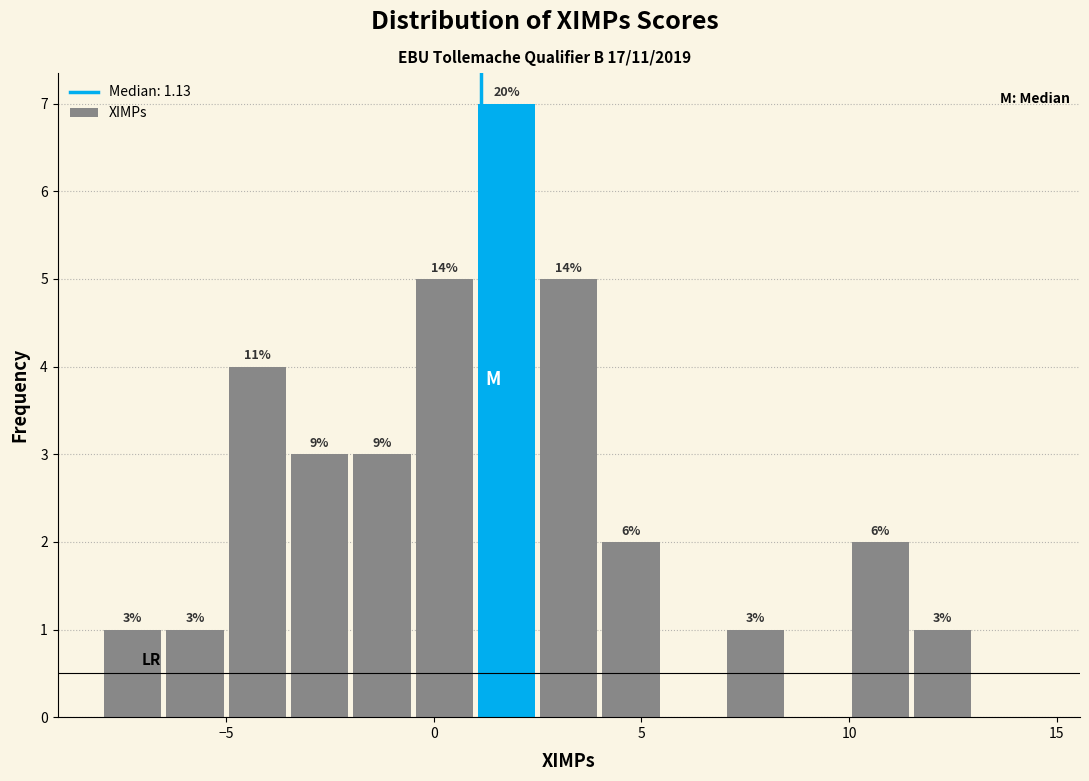

Around what value on the x-axis is the tallest bar? Give the approximate position of its centre, as read against the axis.

2.0